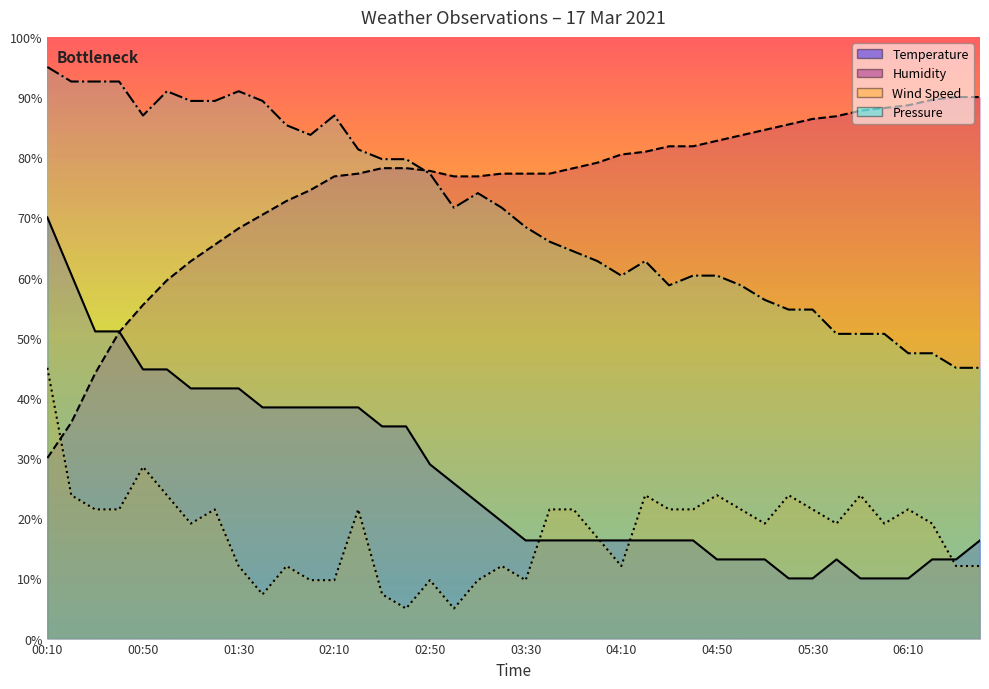

How many lines are shown in the chart?

4